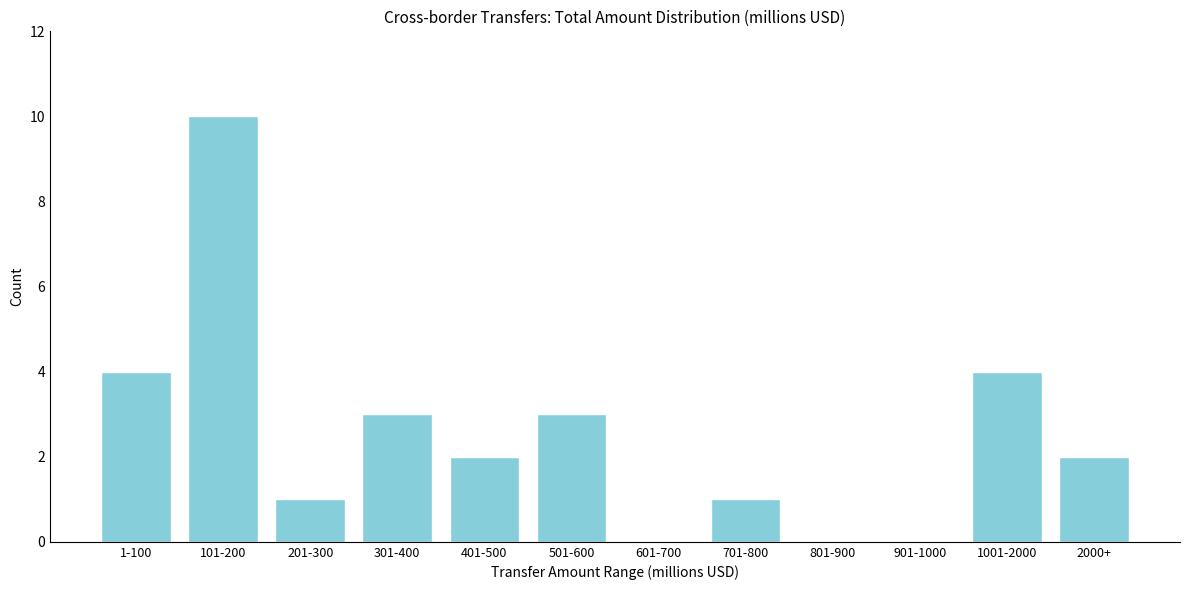

Reading left to right, extract all data points from this chart.

1-100=4	101-200=10	201-300=1	301-400=3	401-500=2	501-600=3	601-700=0	701-800=1	801-900=0	901-1000=0	1001-2000=4	2000+=2